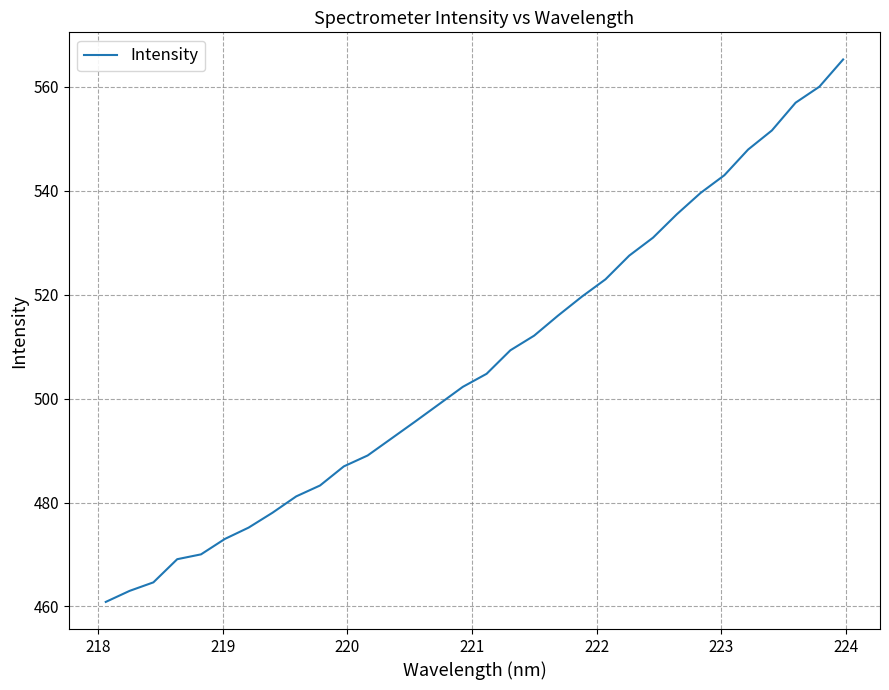

What is the difference between the maximum and minimum values?

104.4